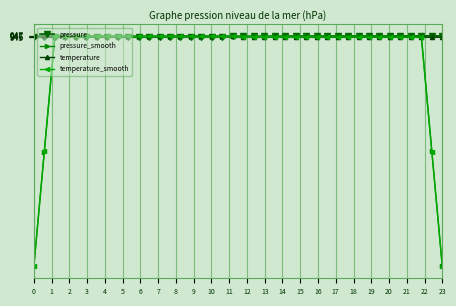

At how many categories does at least one series exceed 596?

40